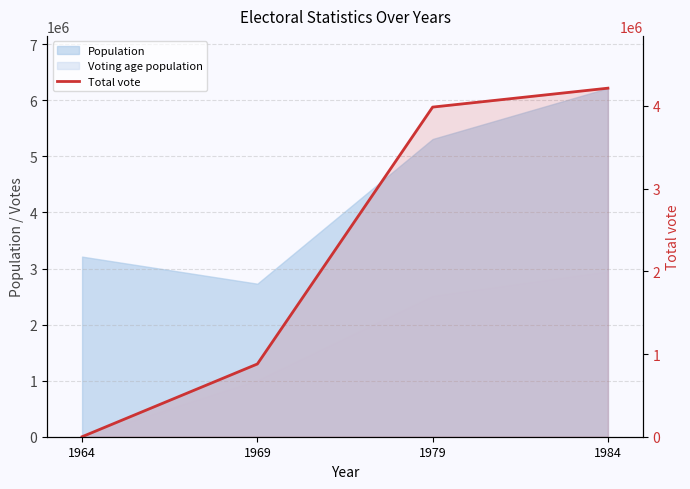

At which category does the chart reach its peak across all series?

1984